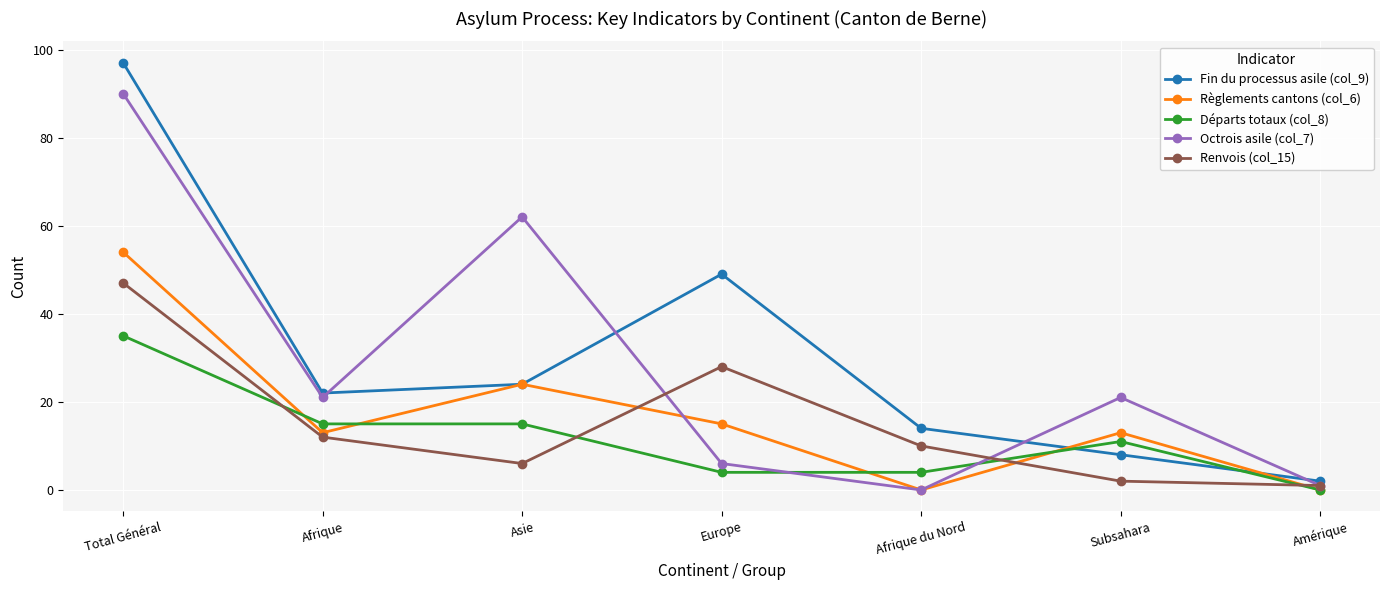

What is the highest value of the Renvois (col_15) series?

47